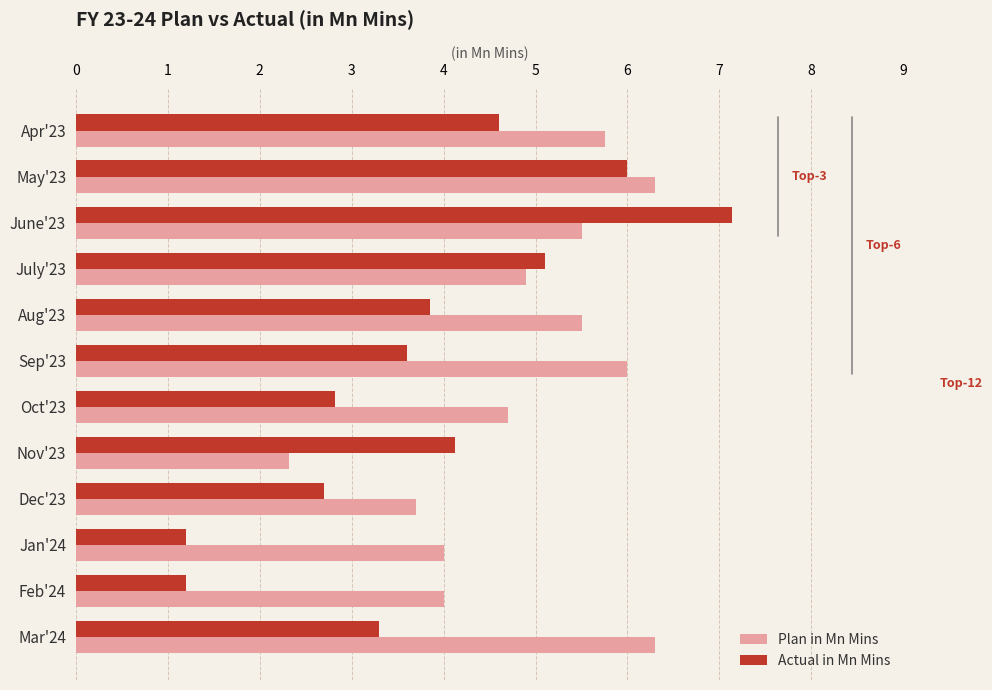

What is the difference between the maximum and minimum values in the Actual in Mn Mins series?

5.9